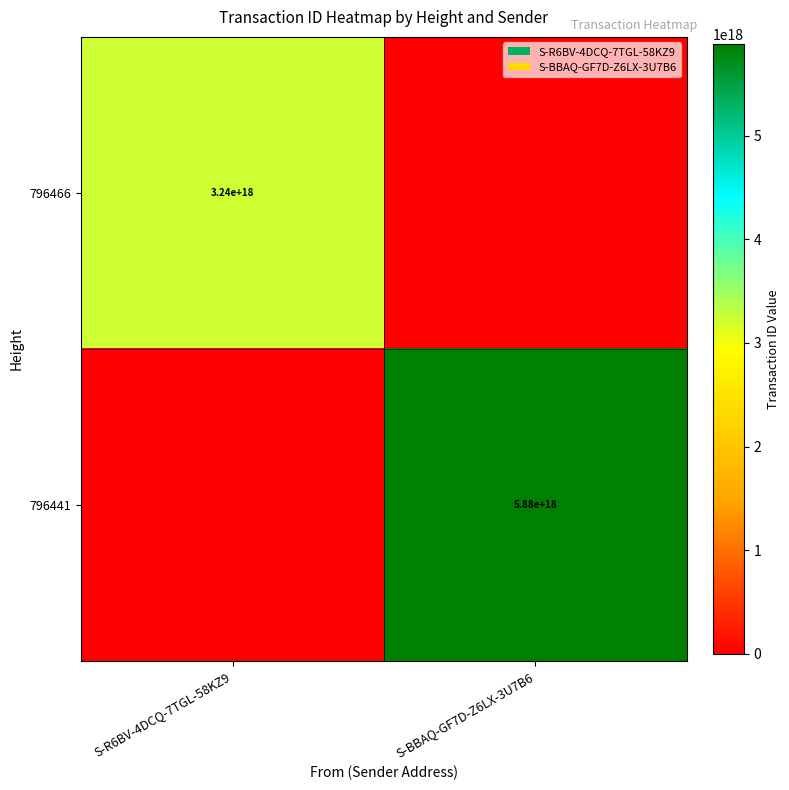

The value of 796441 at S-BBAQ-GF7D-Z6LX-3U7B6 is 5880000000000000000. True or false?

True